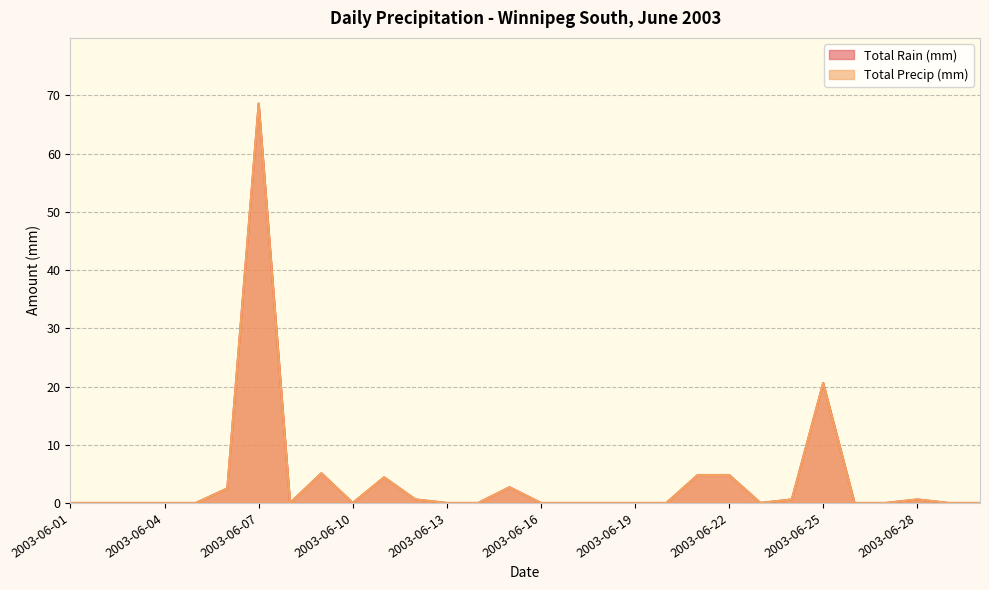

What is the greatest value displayed?

68.6